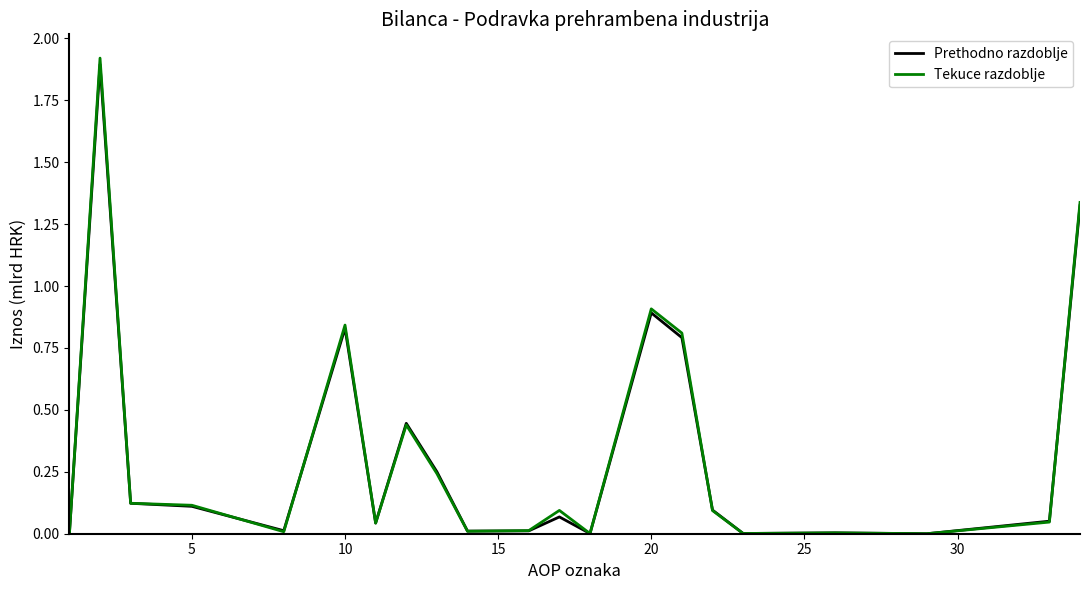

Which series has the widest spread of values?

Tekuce razdoblje